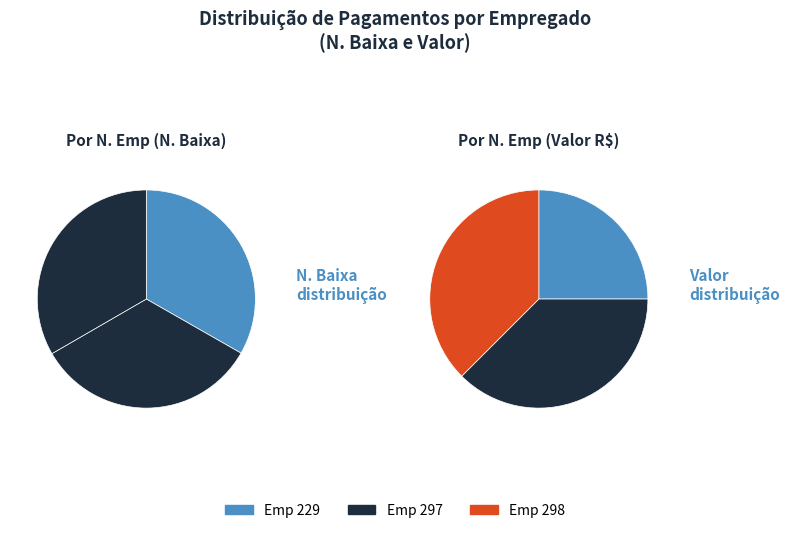

How many segments does this pie chart have?

3